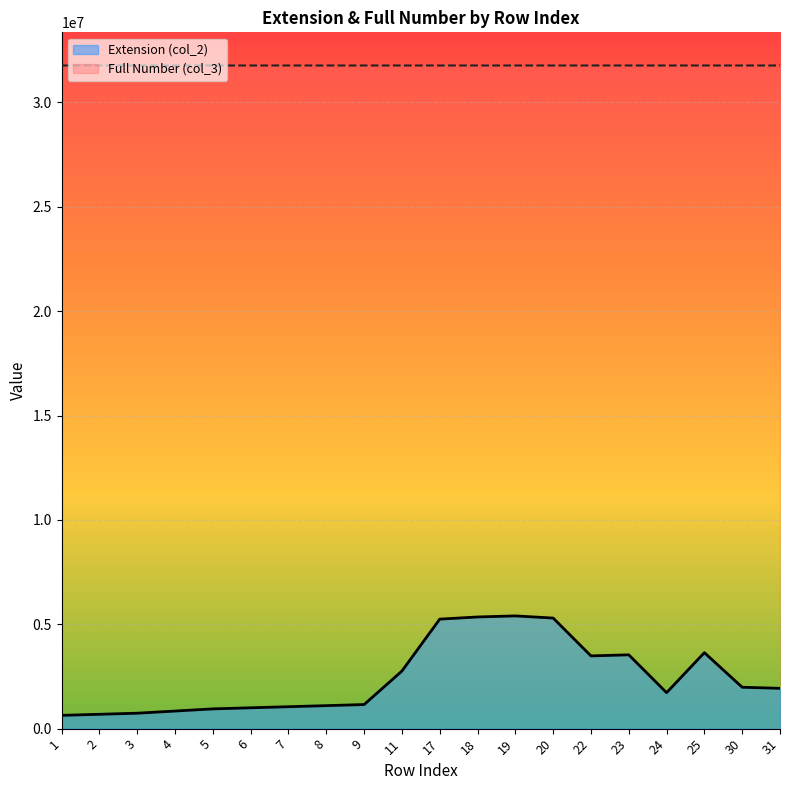

At which category is the sum across all series the highest?

19